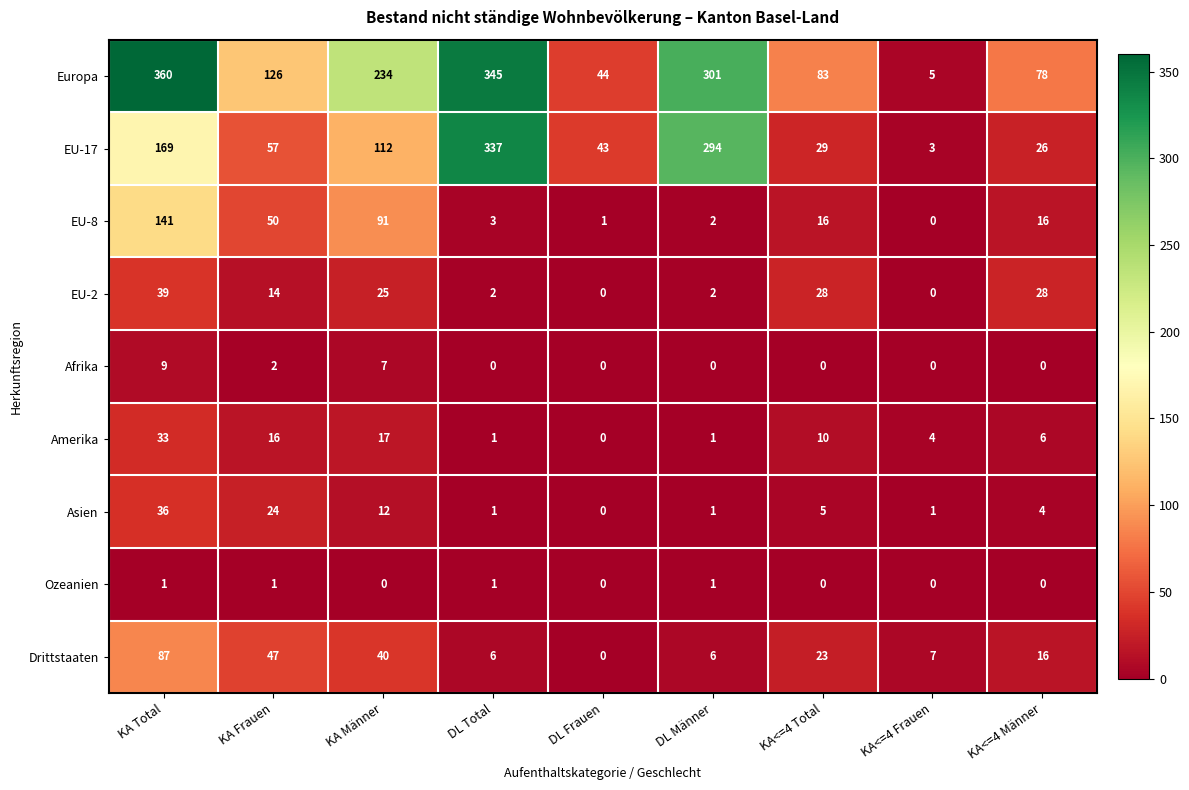

Which series has the largest total across all categories?

Europa